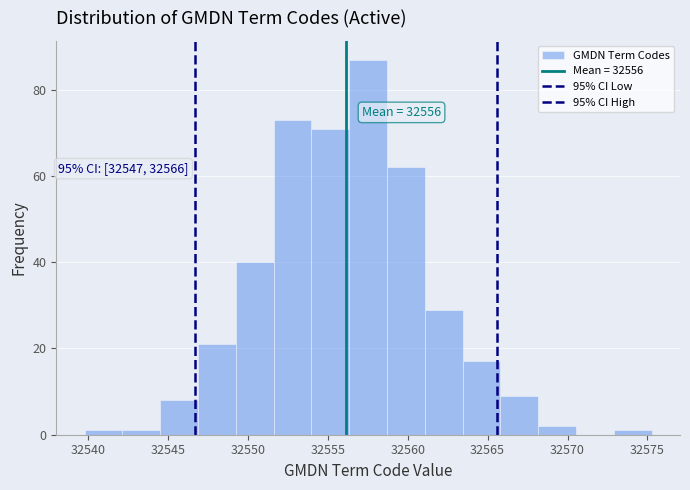

Over which range of the x-axis is the bar tallest?

32556.5 to 32558.5